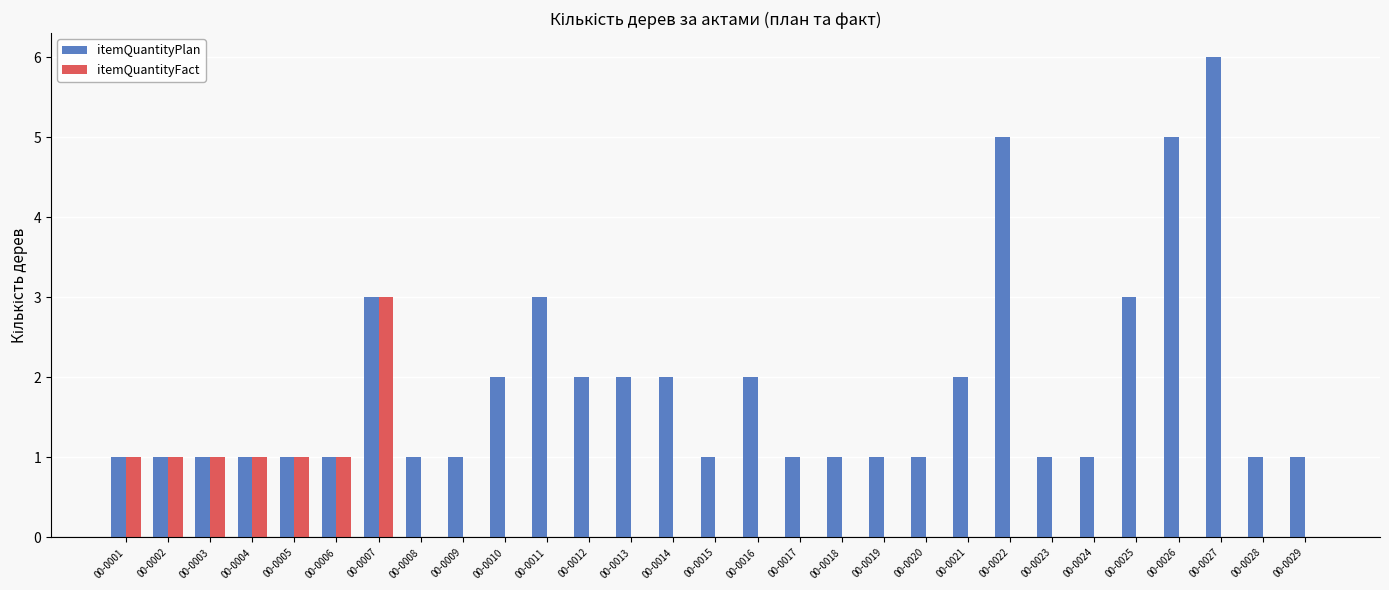

Reading right to left, list all the values displayed in this chart.

itemQuantityPlan: 1	1	6	5	3	1	1	5	2	1	1	1	1	2	1	2	2	2	3	2	1	1	3	1	1	1	1	1	1
itemQuantityFact: 0	0	0	0	0	0	0	0	0	0	0	0	0	0	0	0	0	0	0	0	0	0	3	1	1	1	1	1	1